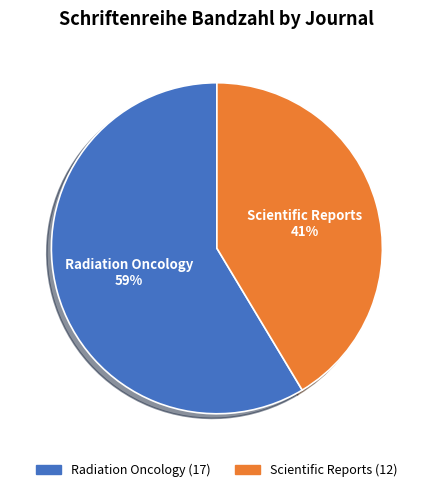

Combined, do Scientific Reports and Radiation Oncology account for over 50%?

Yes